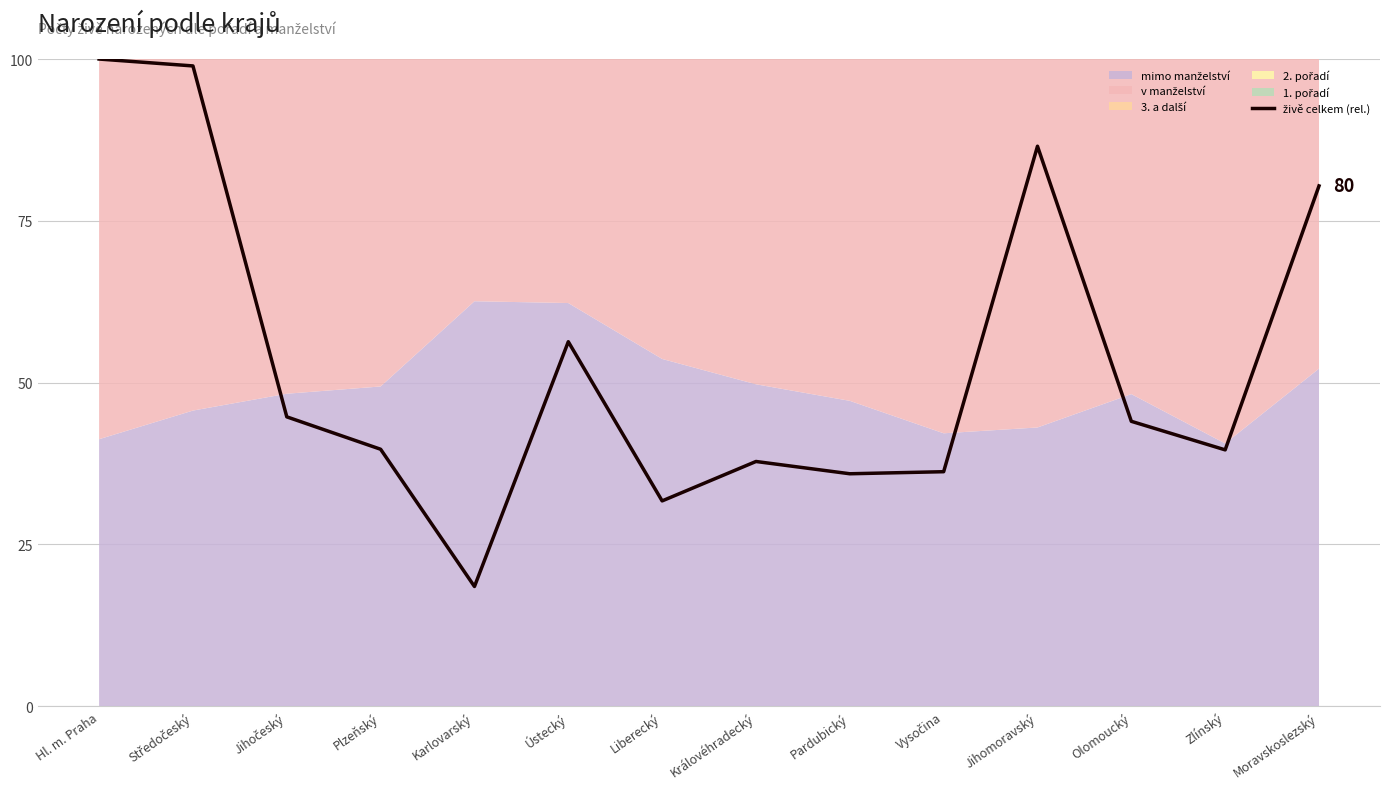

The chart shows a value of 86.5 at Jihomoravský. True or false?

True